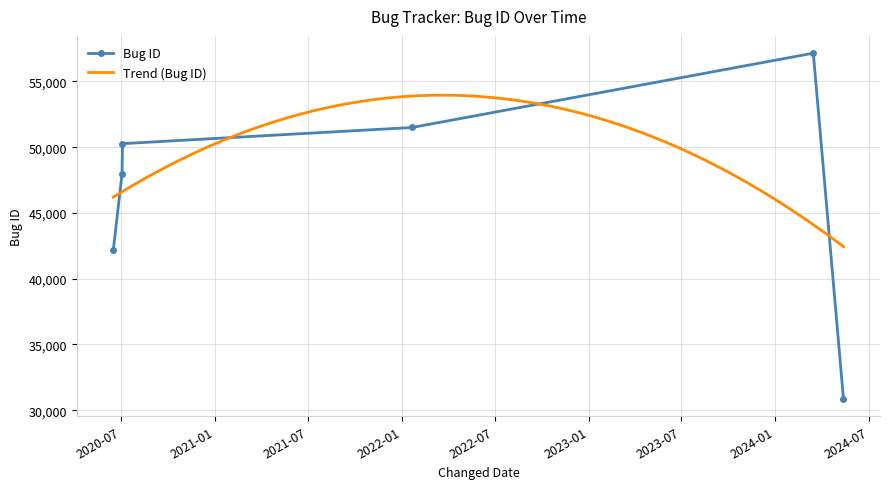

How many lines are shown in the chart?

1